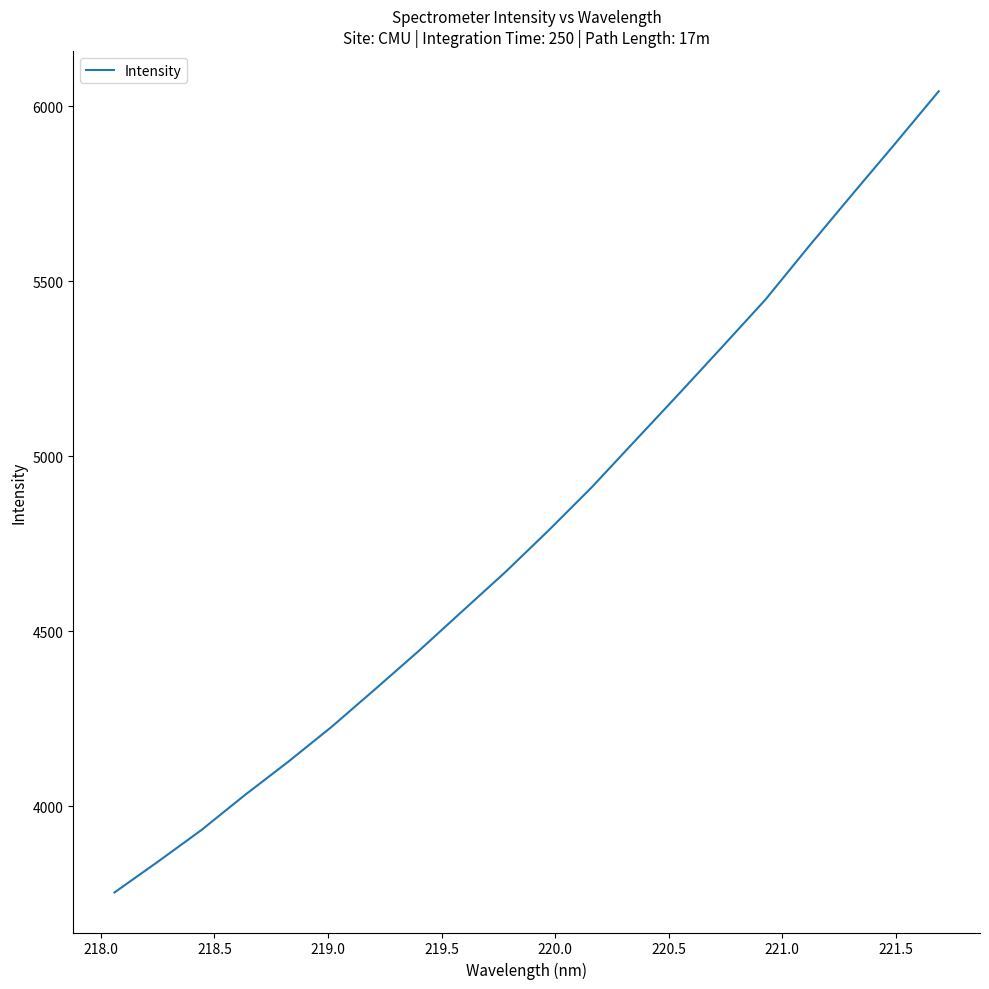

What is the smallest value displayed?

3753.9